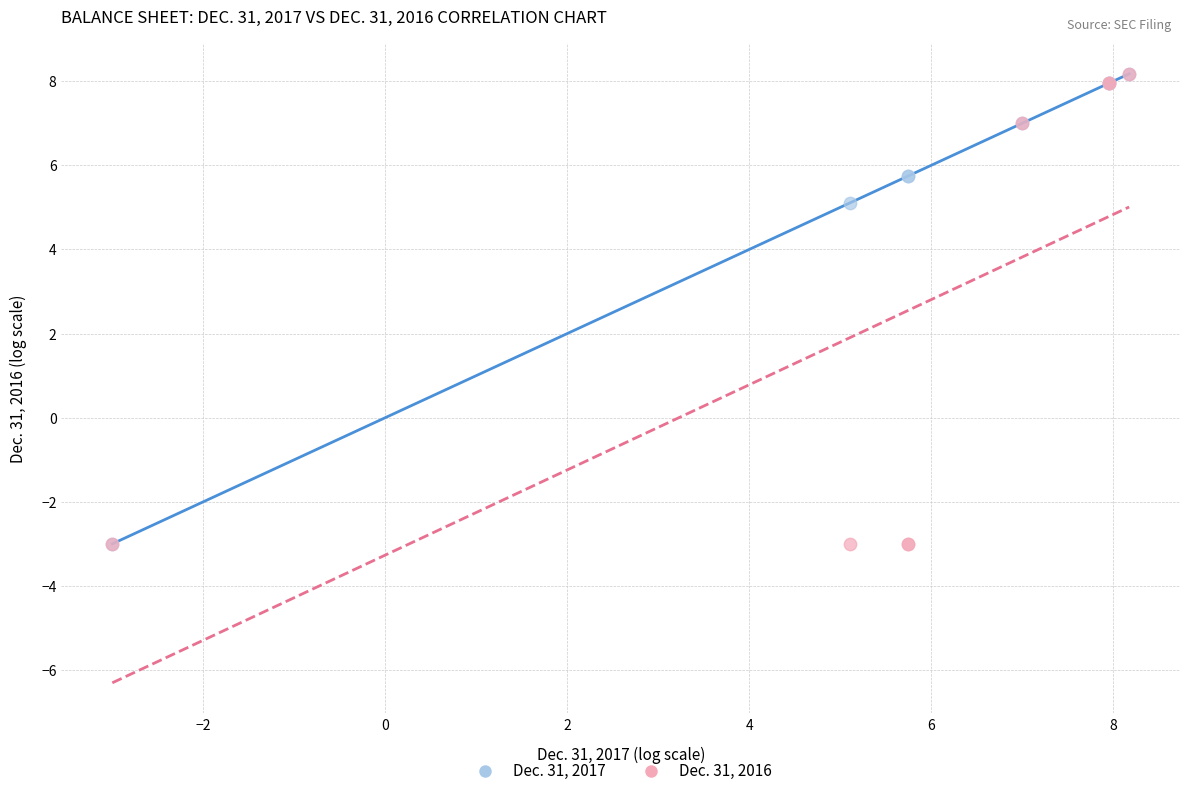

Across all series, what Y value is closest to 2?

5.1